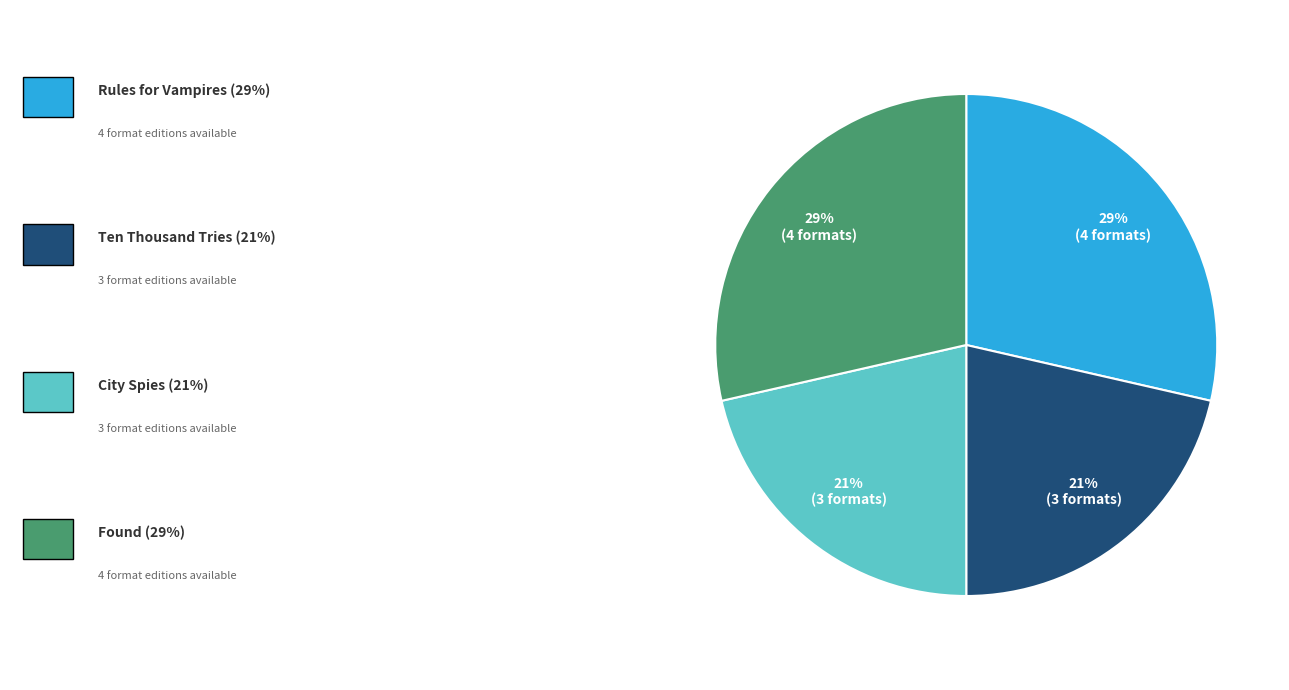

To the nearest percent, what is the average slice percentage?

25%